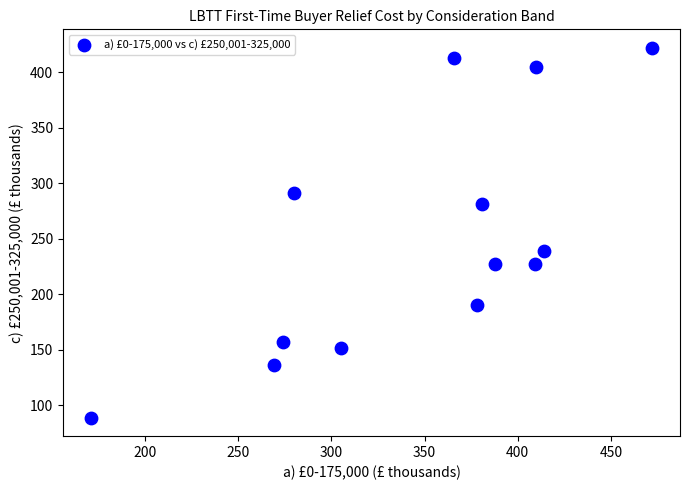

What Y value in the scatter plot is closest to 255?

239